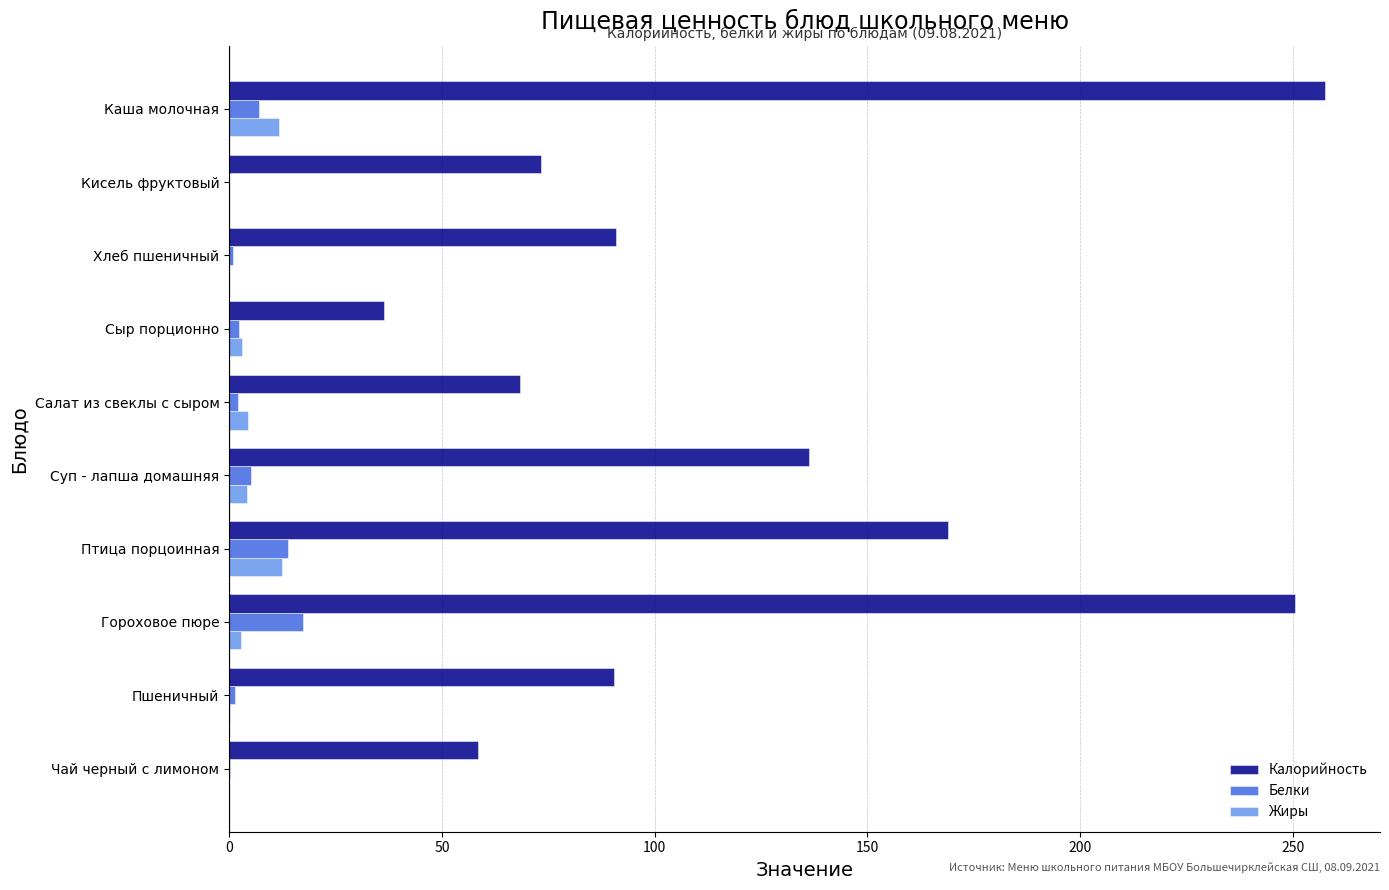

What is the sum of all Жиры values?

38.9